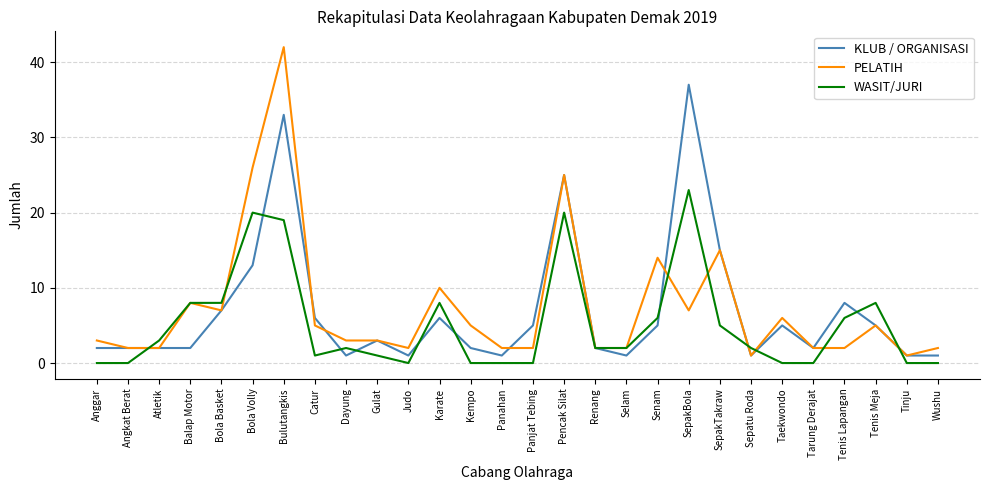

What is the spread (max minus min) of values at Pencak Silat?

5